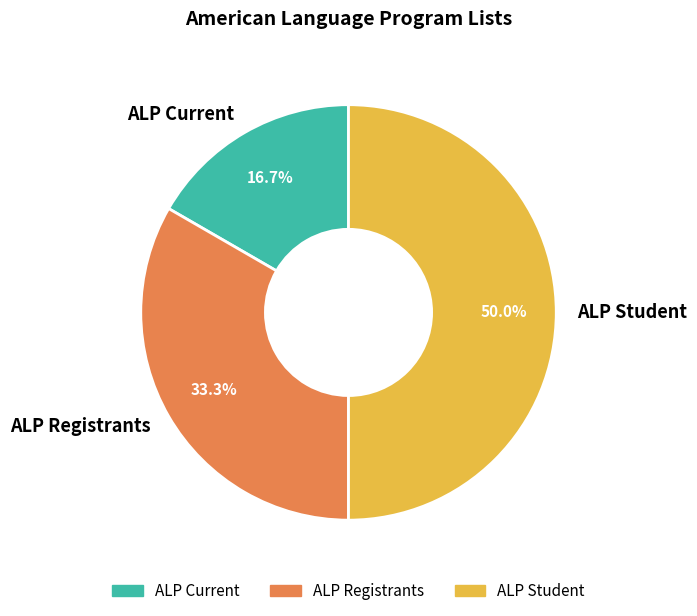

The ALP Student slice represents 56% of the pie. True or false?

False